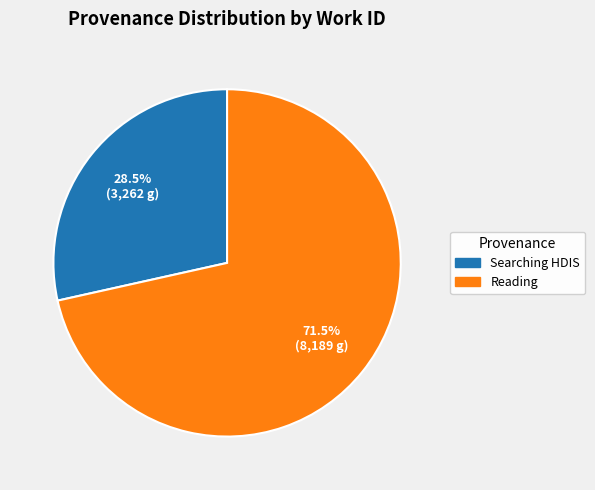

To the nearest percent, what is the average slice percentage?

50%